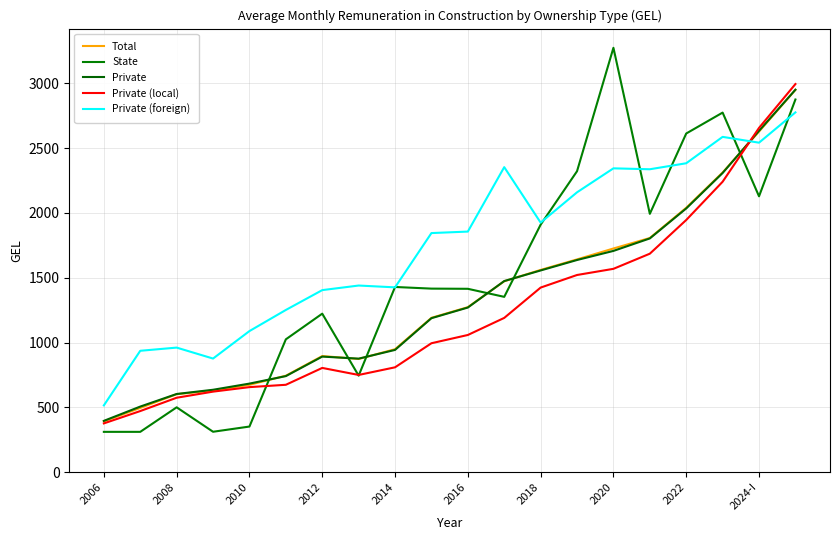

Does the chart display data point markers on the line(s)?

No